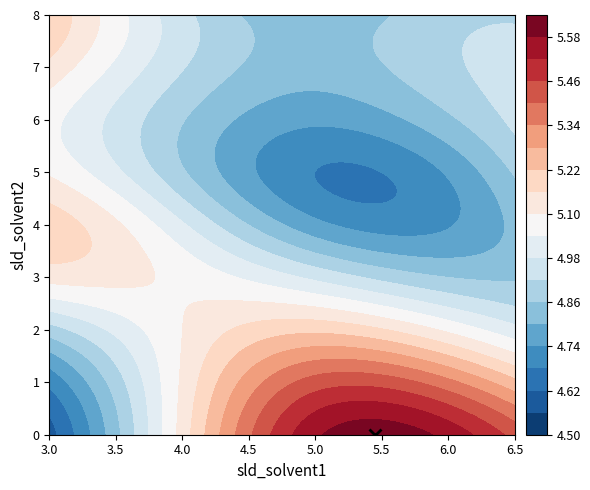

How many data points in 5 are above 5?

4